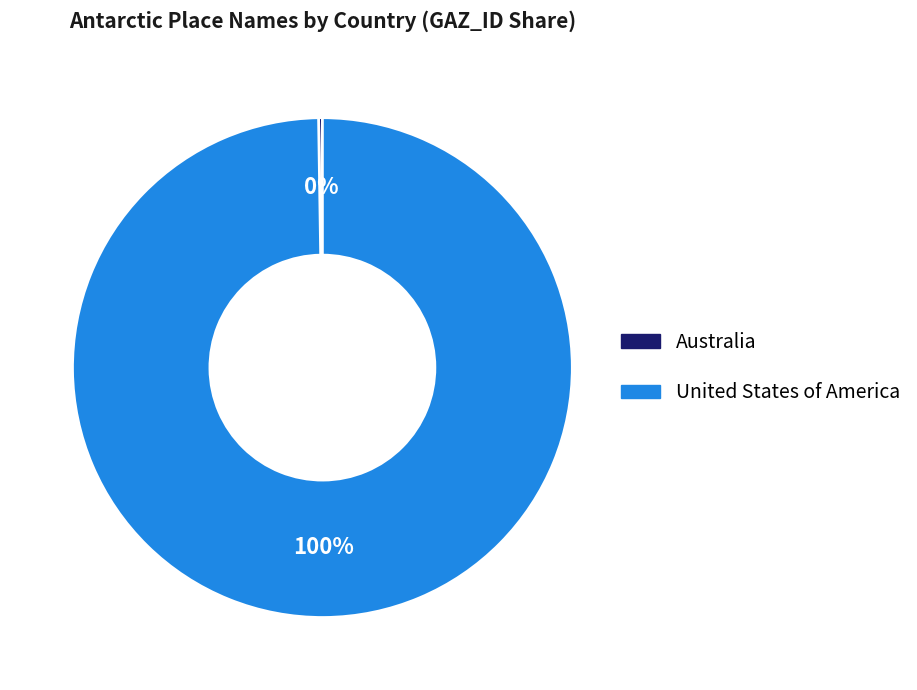

Does United States of America represent more than half of the total?

Yes